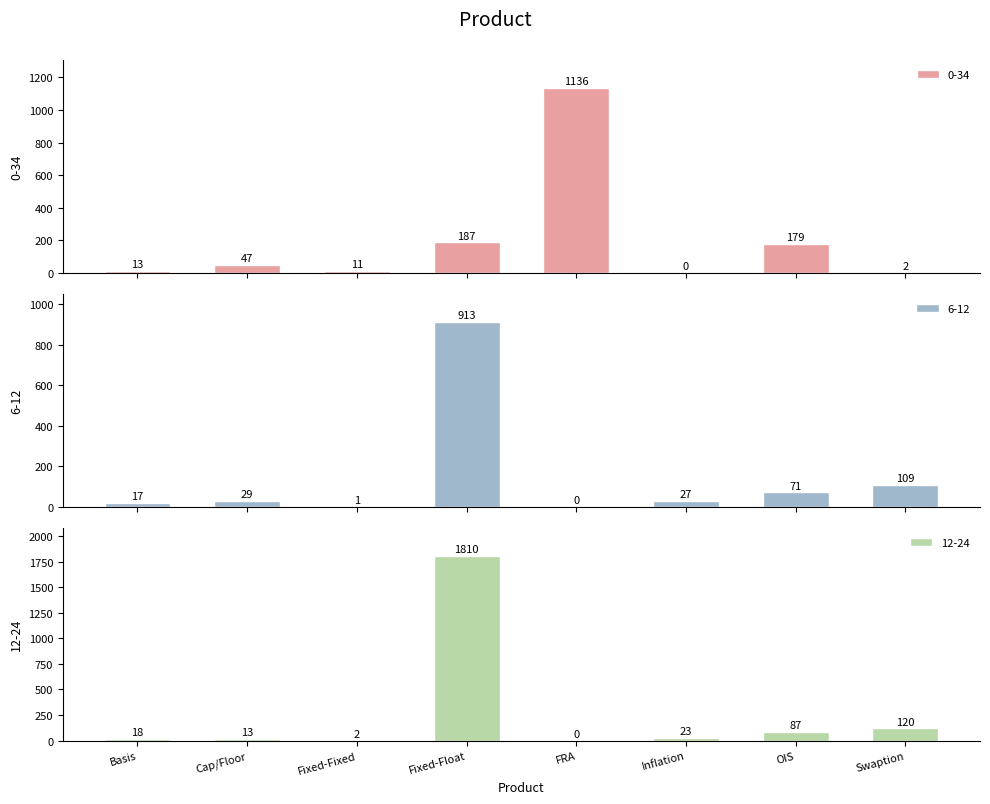

Is it true that 0-34 equals 17 at Cap/Floor?

False